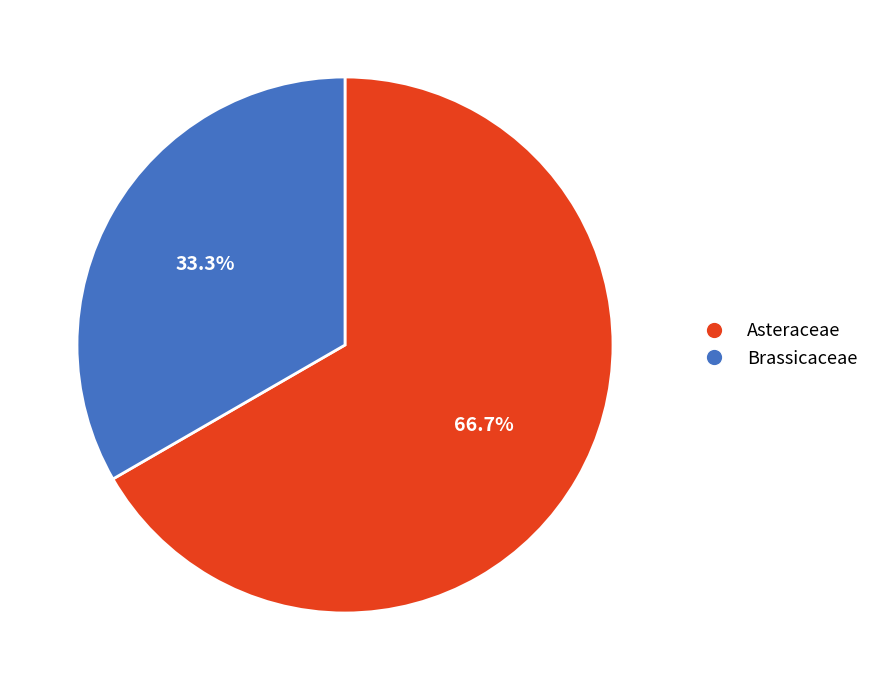

To the nearest percent, what is the difference between the Asteraceae and Brassicaceae slice percentages?

33%